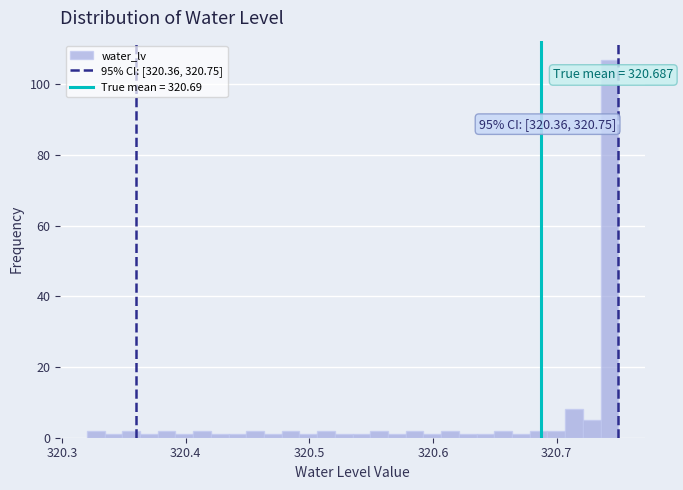

Around what value on the x-axis is the tallest bar? Give the approximate position of its centre, as read against the axis.

320.74